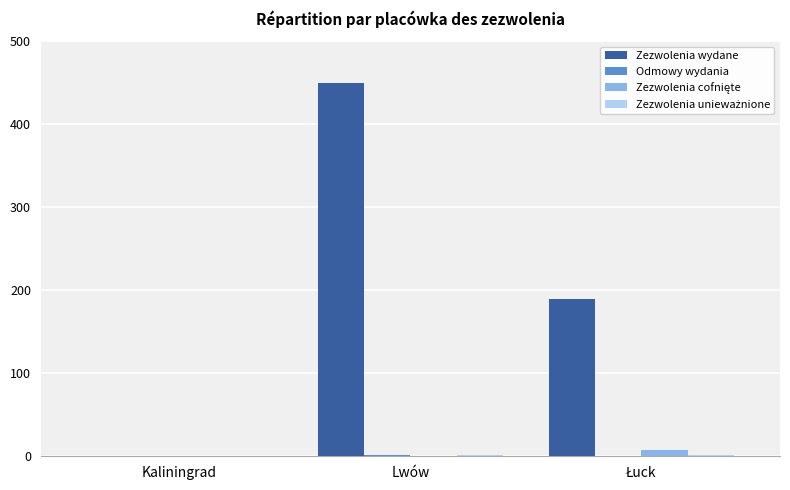

Which category has the highest value across all series?

Lwów